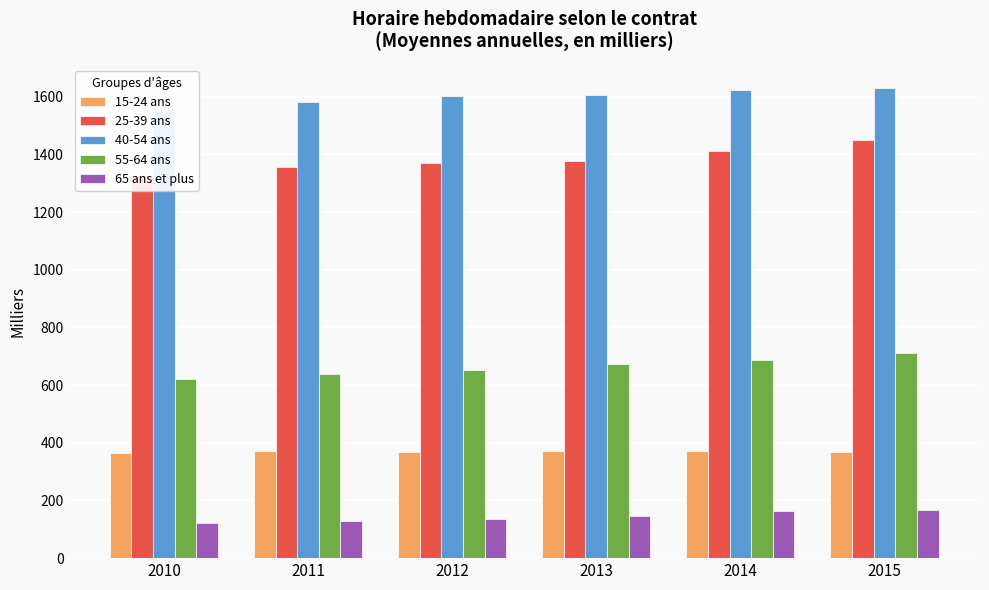

What is the sum of all 25-39 ans values?

8298.9